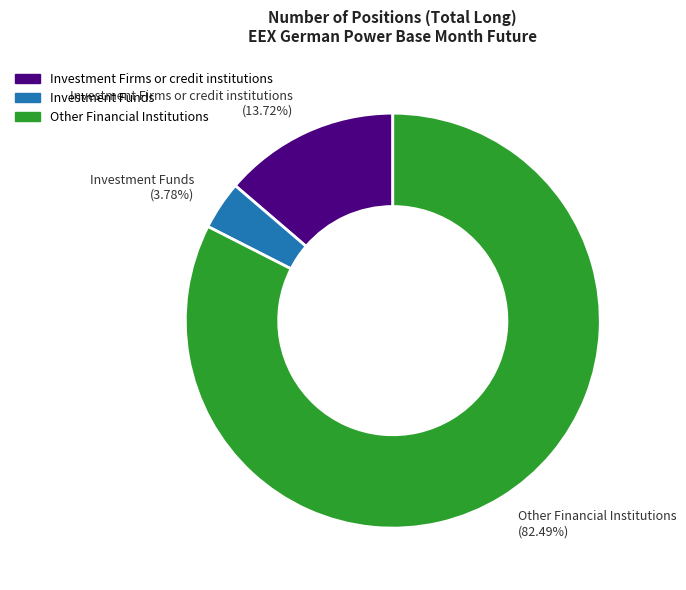

To the nearest percent, what is the average slice percentage?

33%